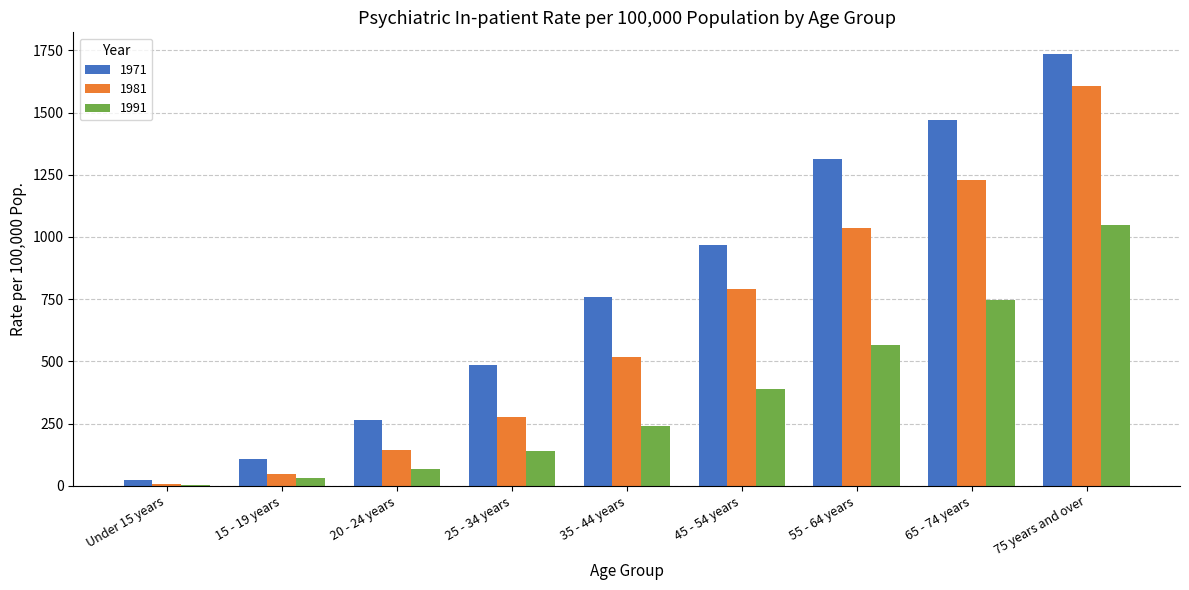

What is the sum of the 1981 values at Under 15 years and 55 - 64 years?

1044.2